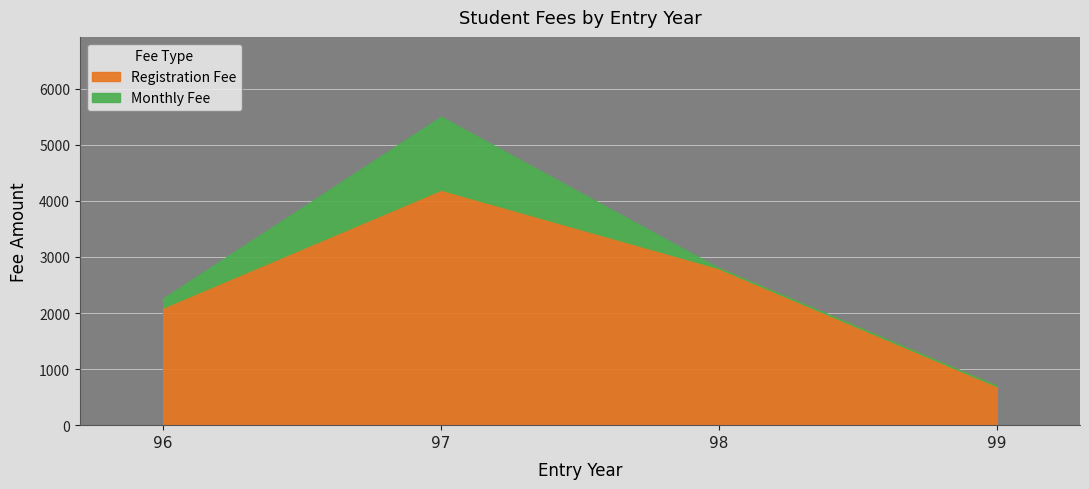

True or false: Registration Fee and Monthly Fee cross at least once.

False